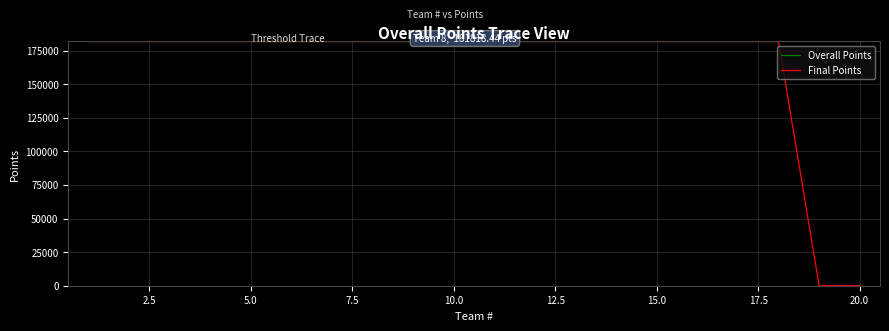

Which series has the largest total across all categories?

Overall Points